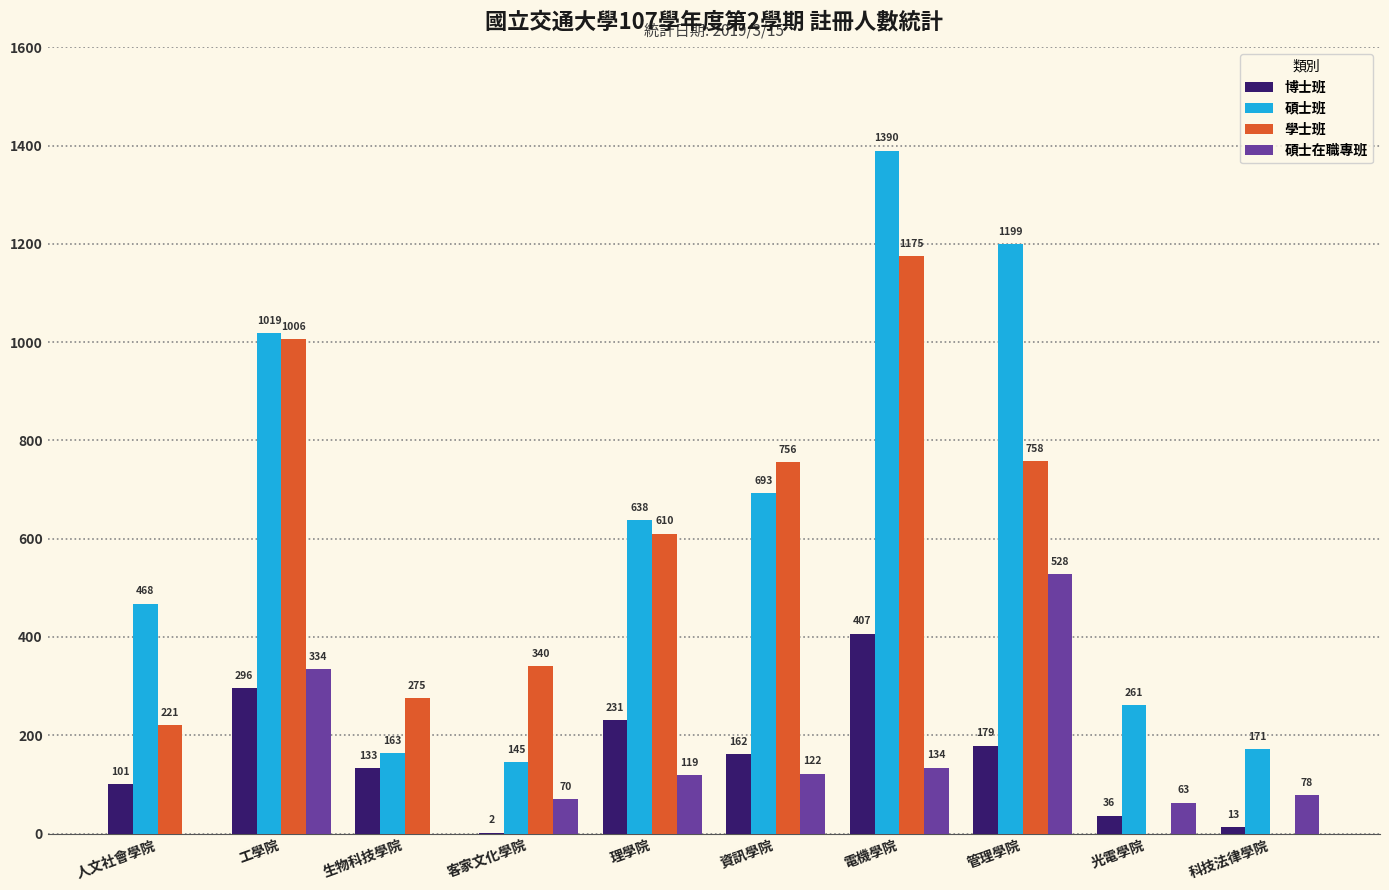

The value of 碩士在職專班 at 光電學院 is 63. True or false?

True